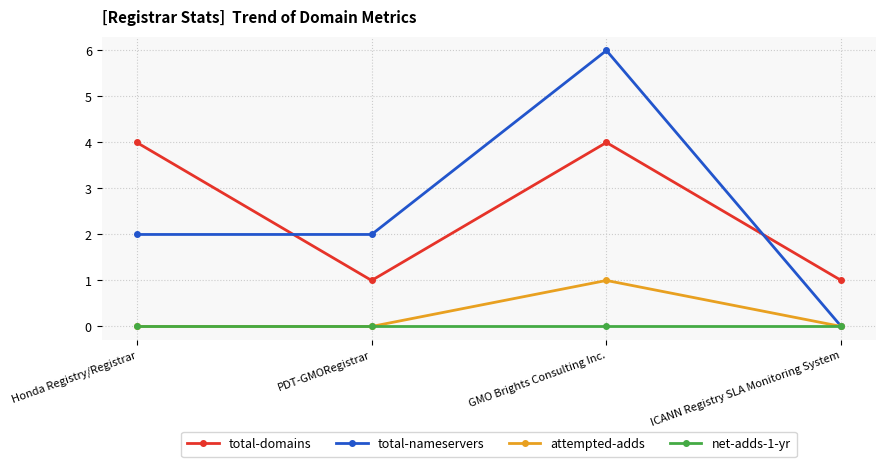

What is the highest value of the total-nameservers series?

6